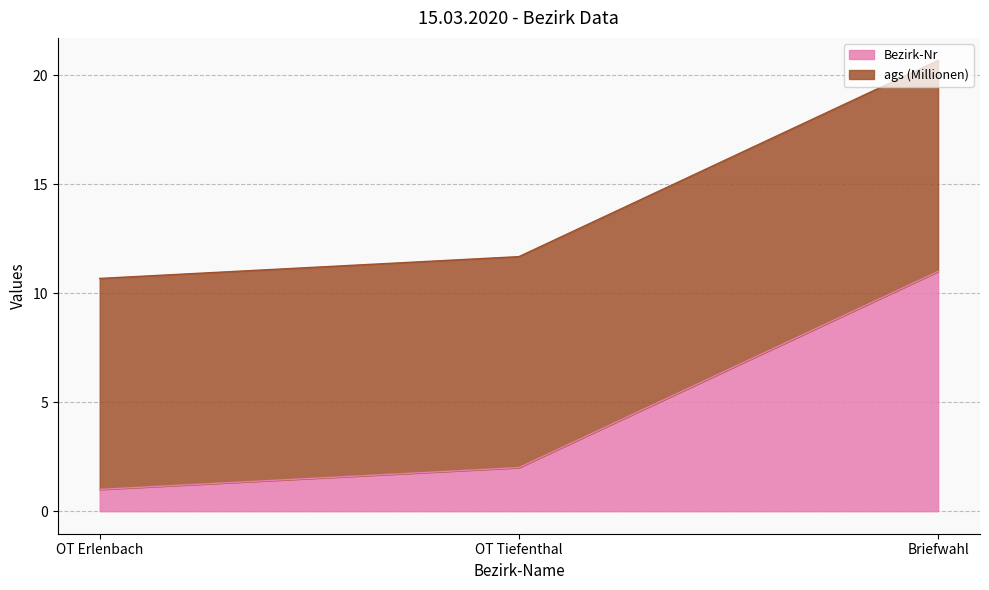

Which category has the highest value across all series?

Briefwahl